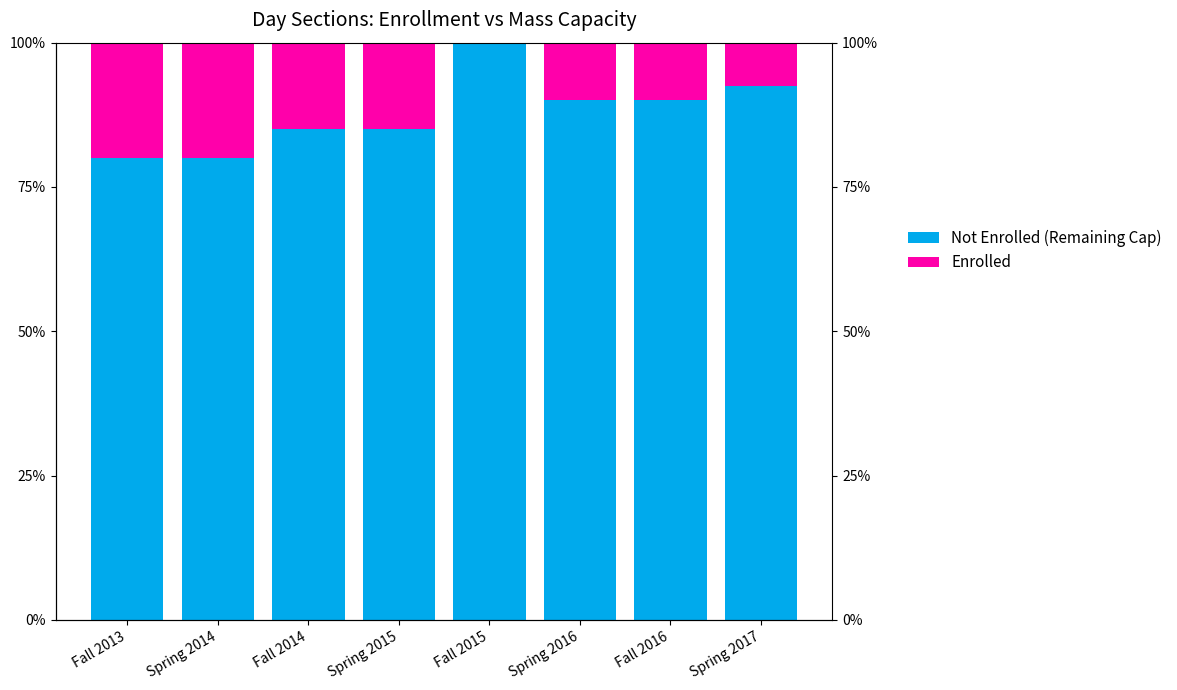

At which label does Enrolled reach its minimum?

Fall 2015